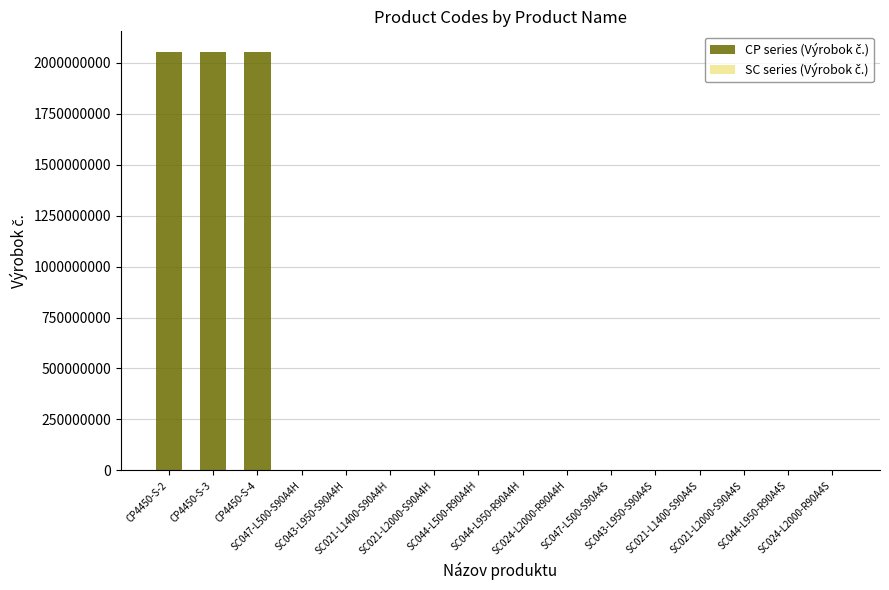

List the labels in order of CP series (Výrobok č.) value, largest first.

CP4450-S-4, CP4450-S-3, CP4450-S-2, SC044-L500-R90A4H, SC021-L2000-S90A4H, SC021-L1400-S90A4H, SC043-L950-S90A4H, SC047-L500-S90A4H